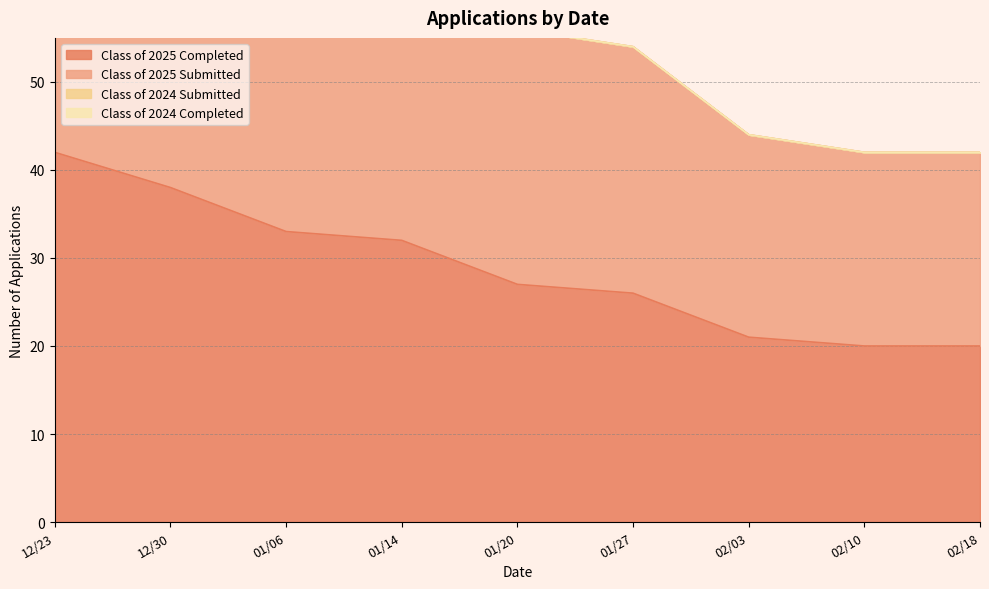

True or false: Class of 2025 Submitted has more than 2 interior local peaks.

False